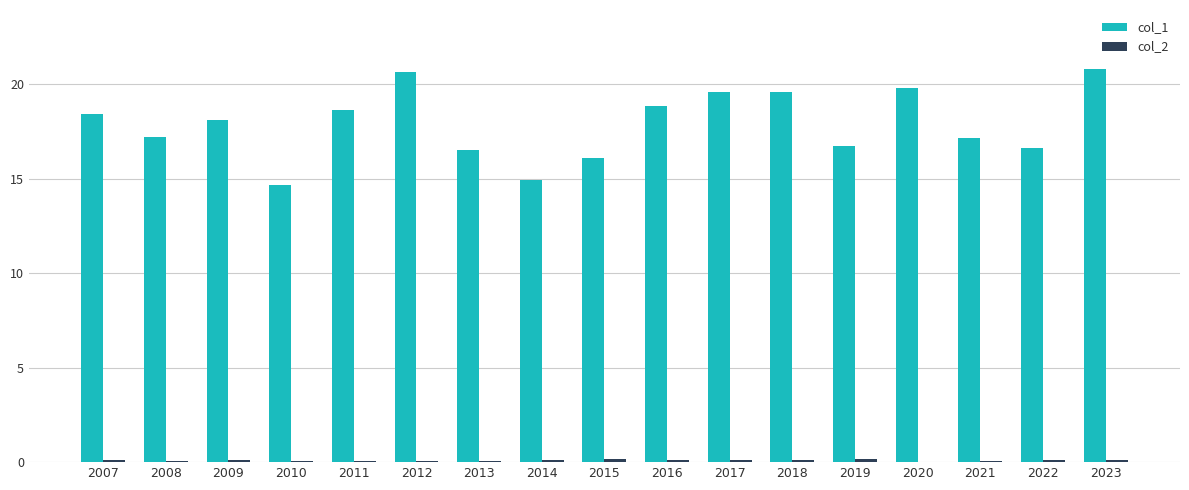

The value of col_1 at 2021 is 27.7. True or false?

False